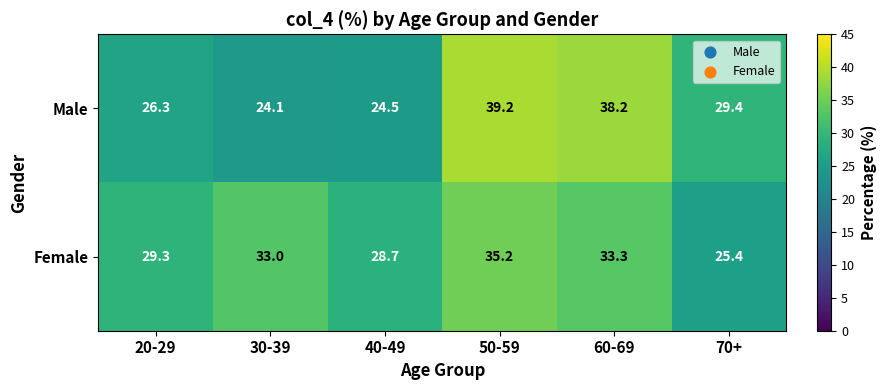

Rank the series by their average value, from highest to lowest.

Female, Male